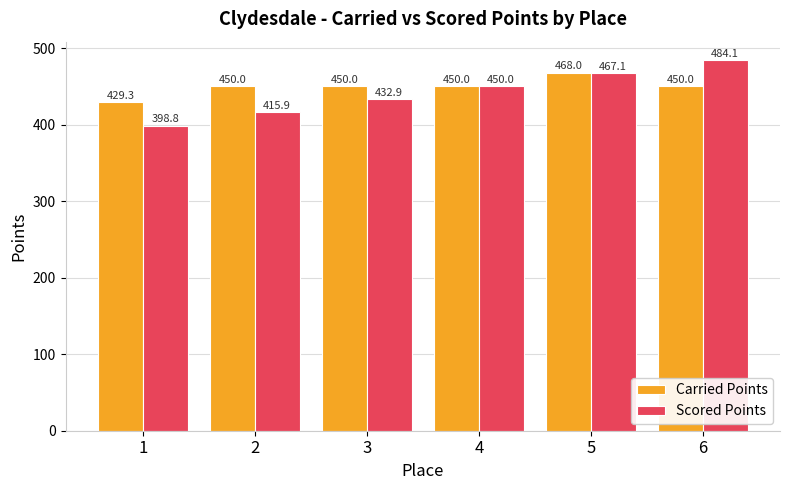

Are the bars horizontal?

No